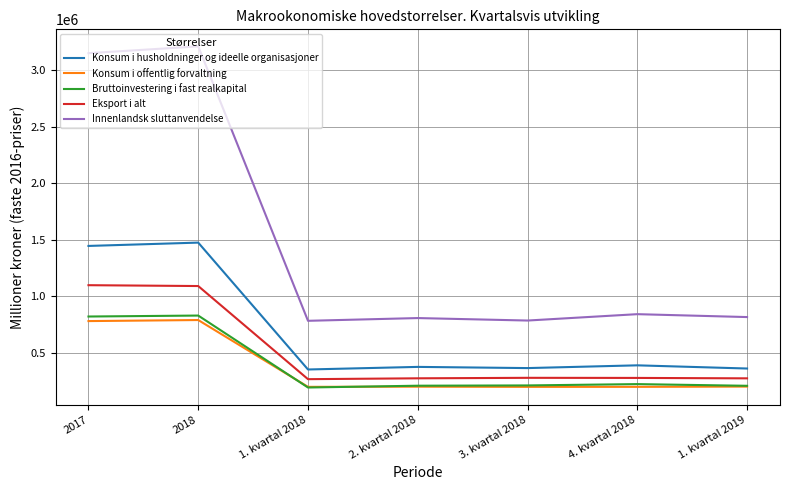

At how many categories does at least one series exceed 2801396?

2